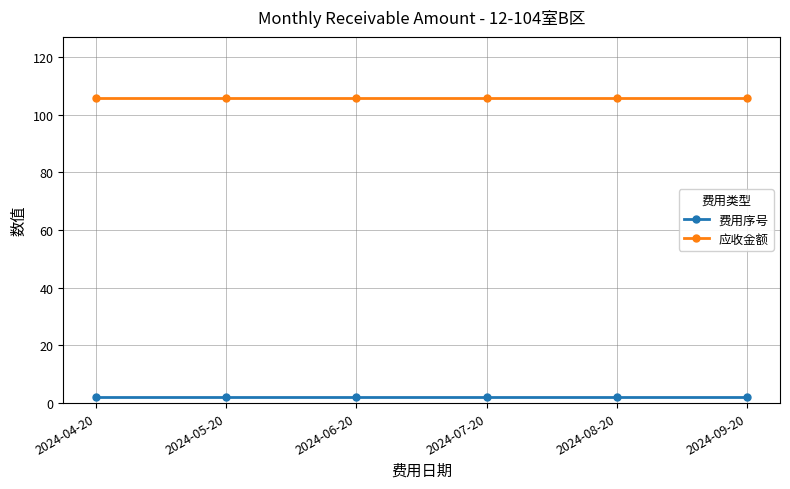

Is the value of 应收金额 at 2024-09-20 greater than the value of 费用序号 at 2024-05-20?

Yes